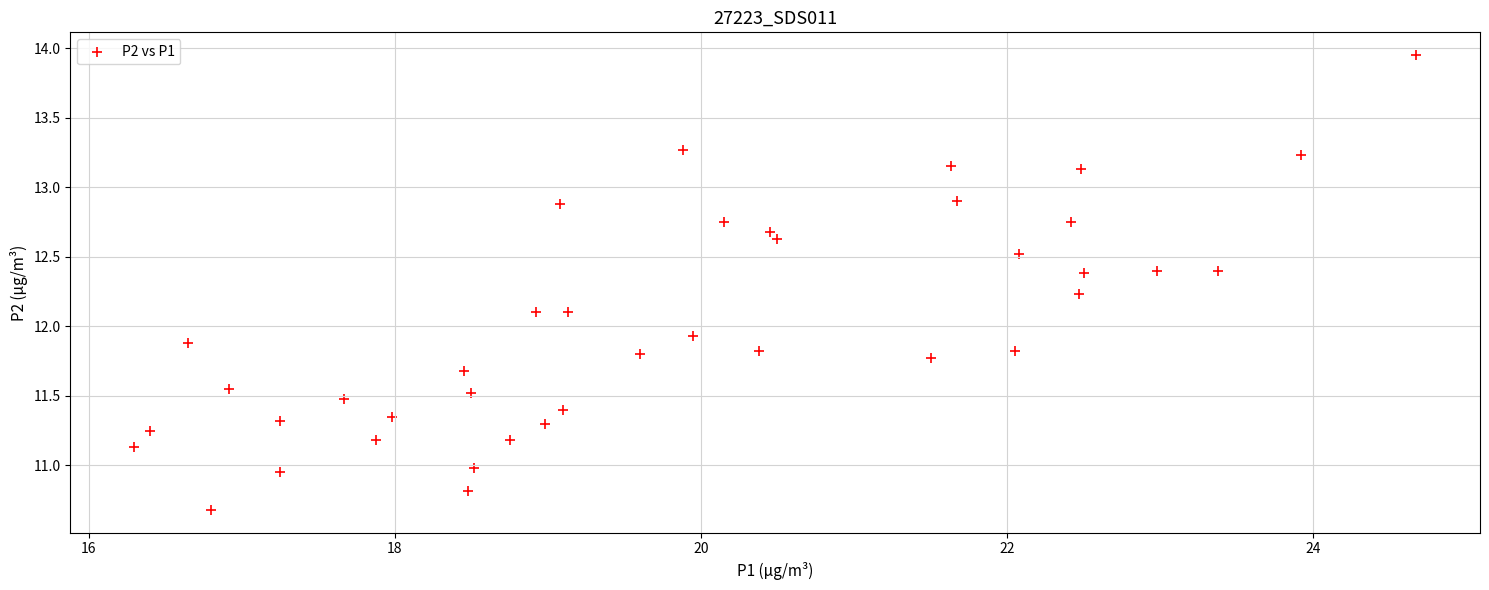

What is the range of Y values (max minus min)?

3.3